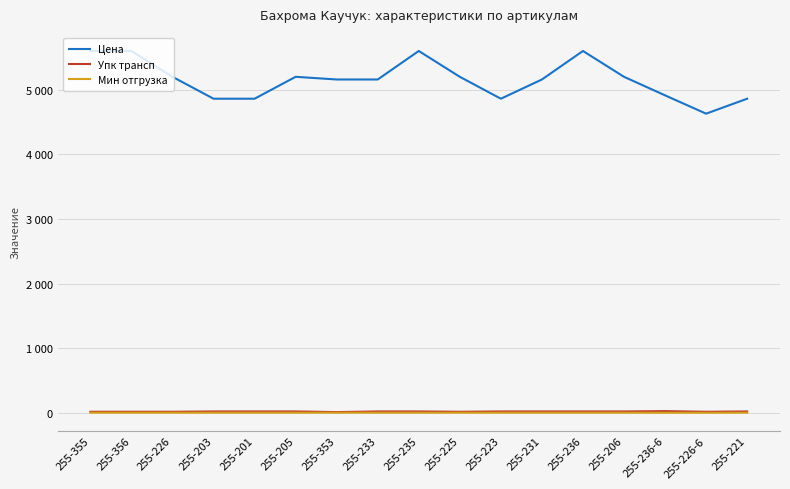

Is this an area chart (filled region under the line)?

No